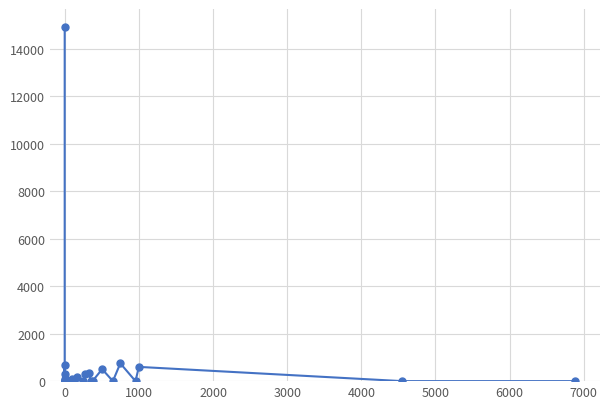

The chart shows a value of 5861 at 15. True or false?

False